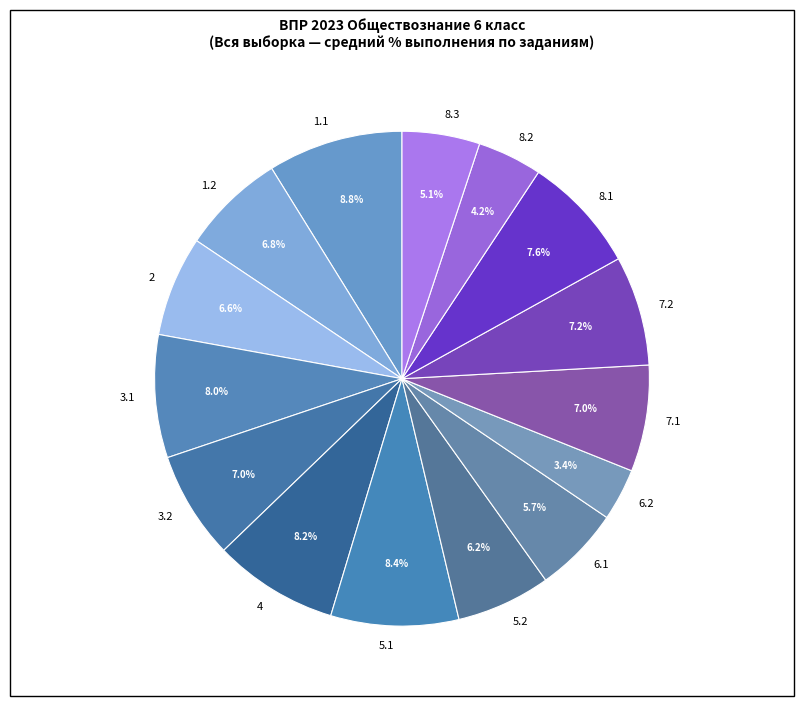

The 8.3 slice represents 5% of the pie. True or false?

True